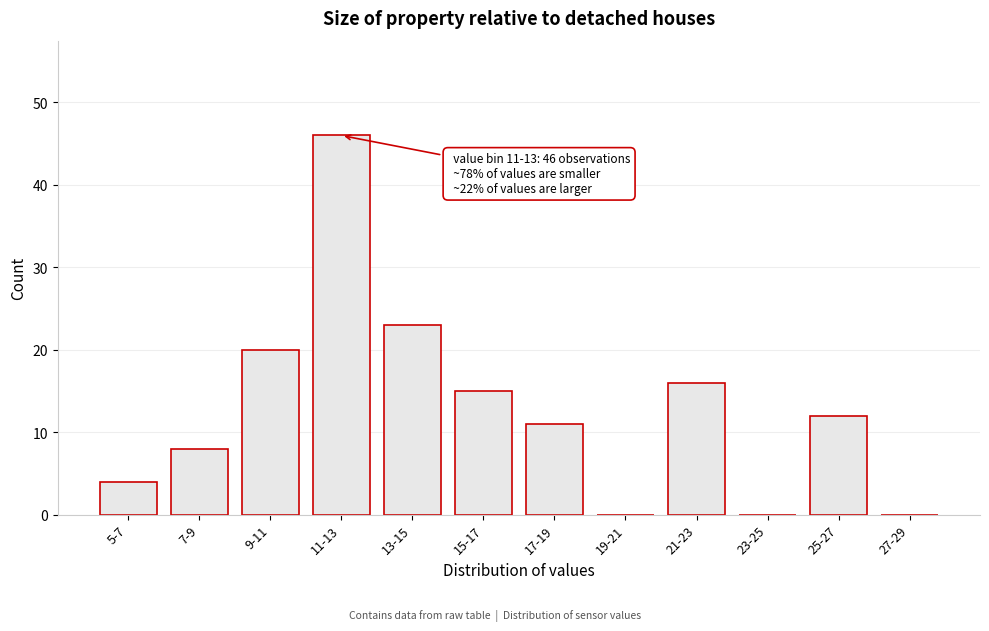

Reading right to left, extract all data points from this chart.

27-29=0	25-27=12	23-25=0	21-23=16	19-21=0	17-19=11	15-17=15	13-15=23	11-13=46	9-11=20	7-9=8	5-7=4